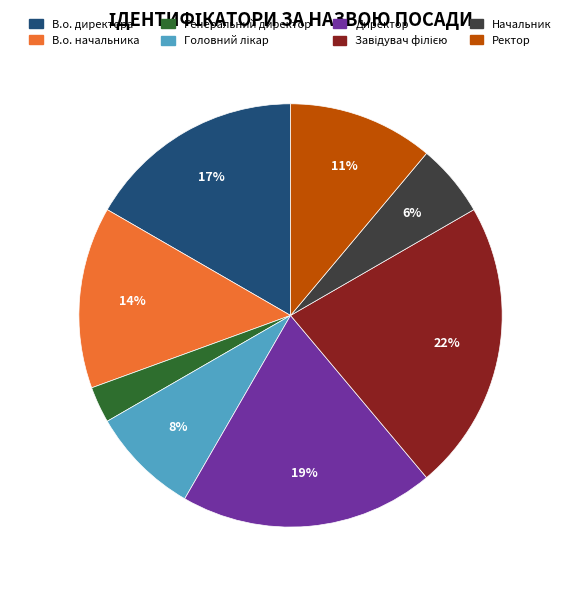

Do Начальник and Ректор together represent more than half of the pie?

No